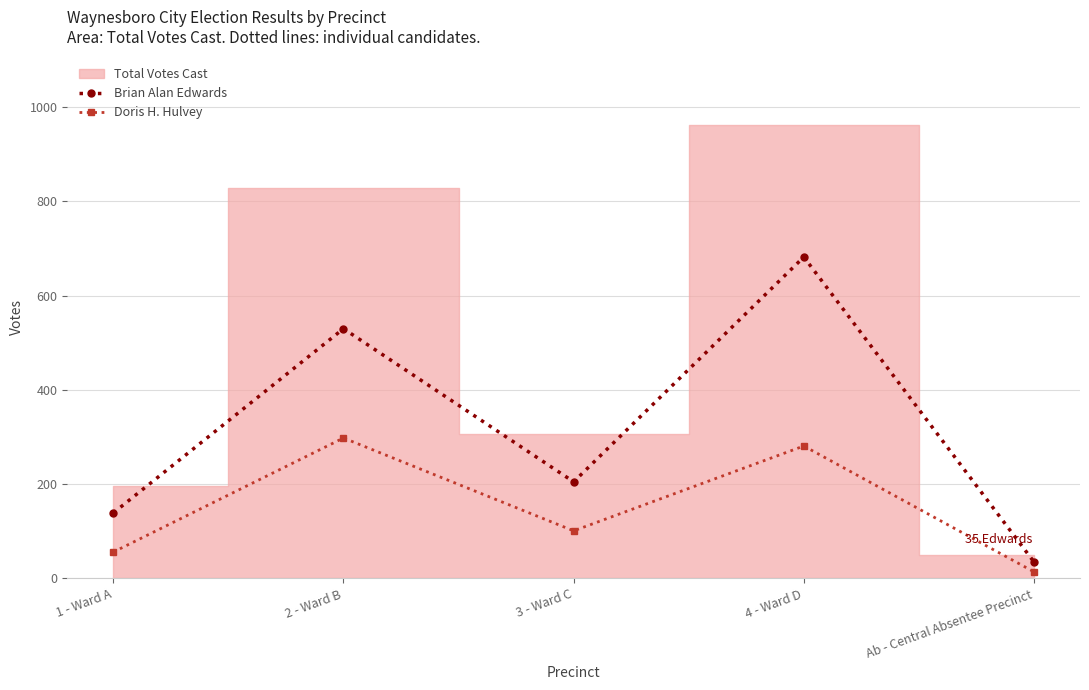

At which category does the chart reach its minimum across all series?

Ab - Central Absentee Precinct